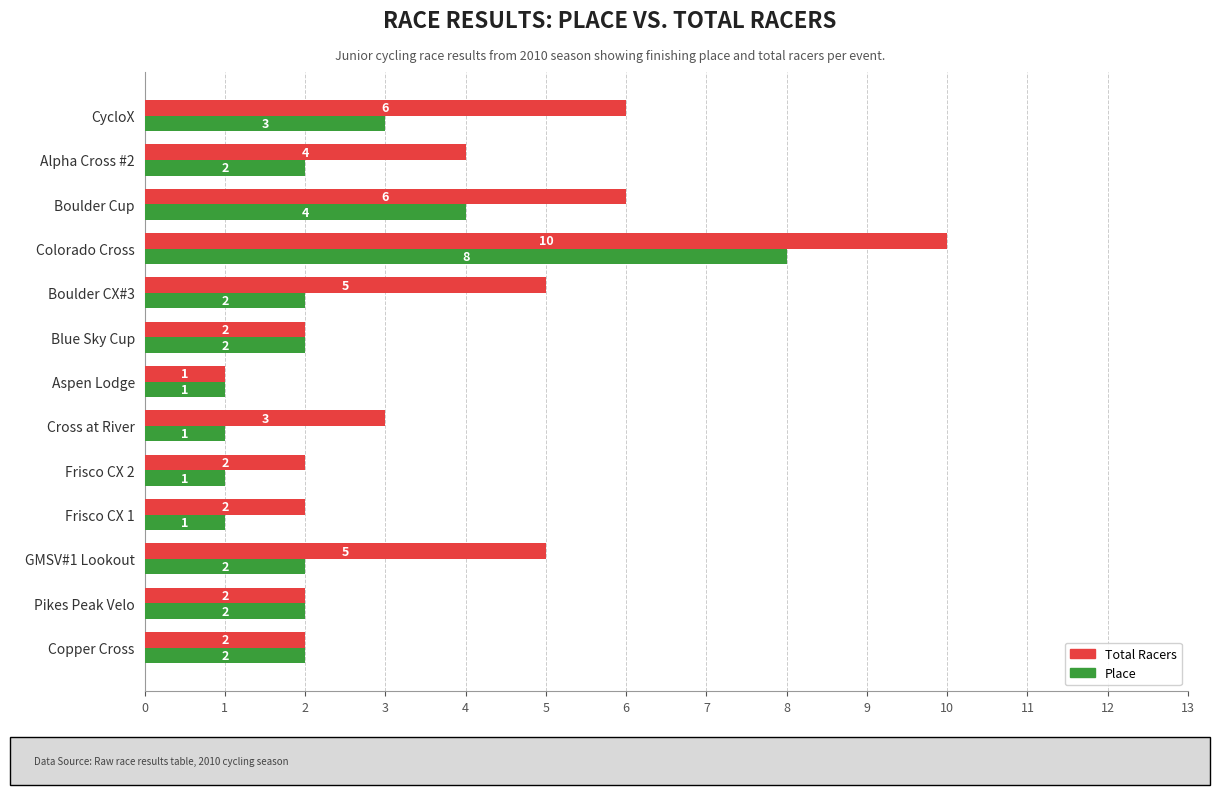

At which category does the chart reach its peak across all series?

Colorado Cross